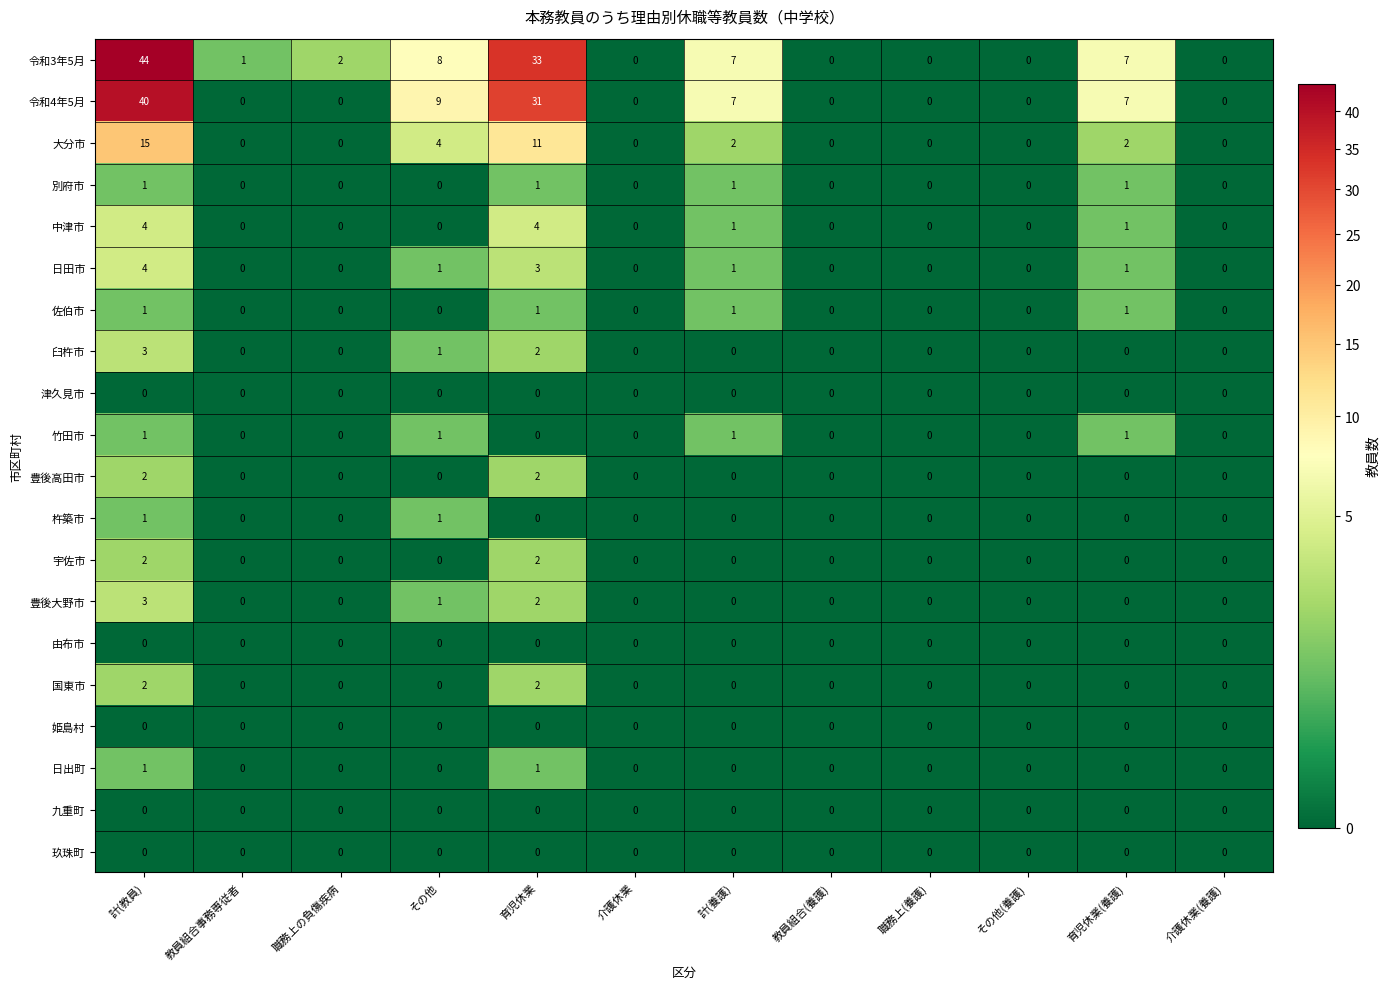

What is the total value across all series at 育児休業?

95